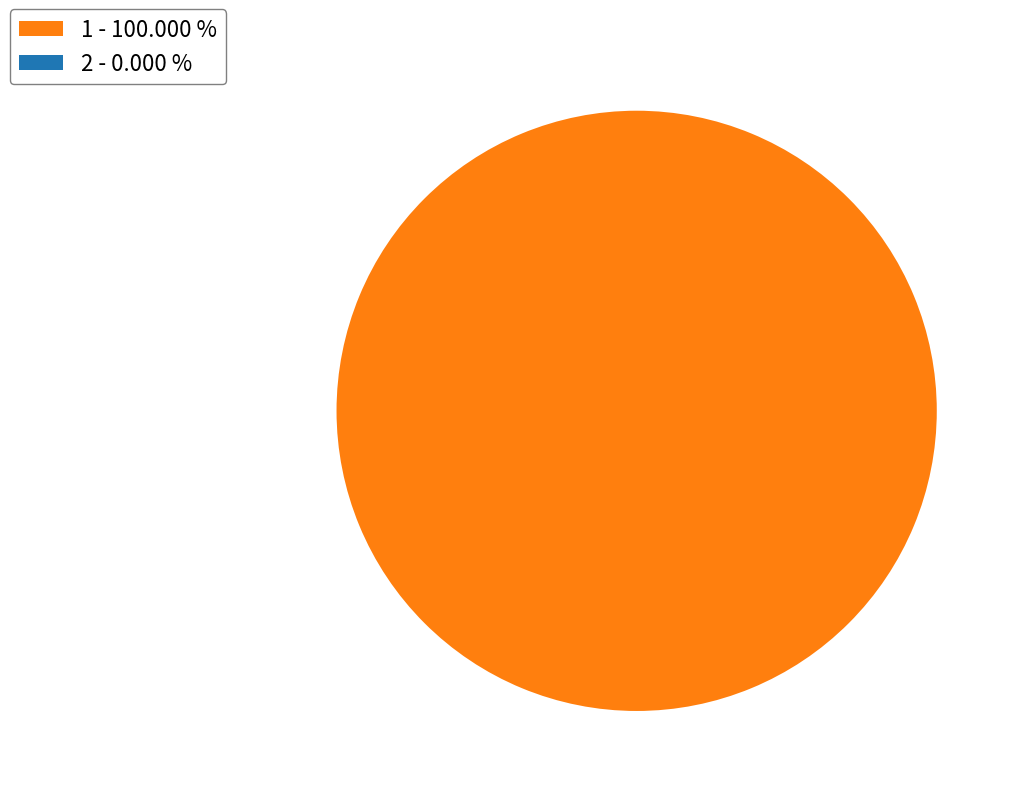

What is the total percentage of 2 and 1?

100.0%